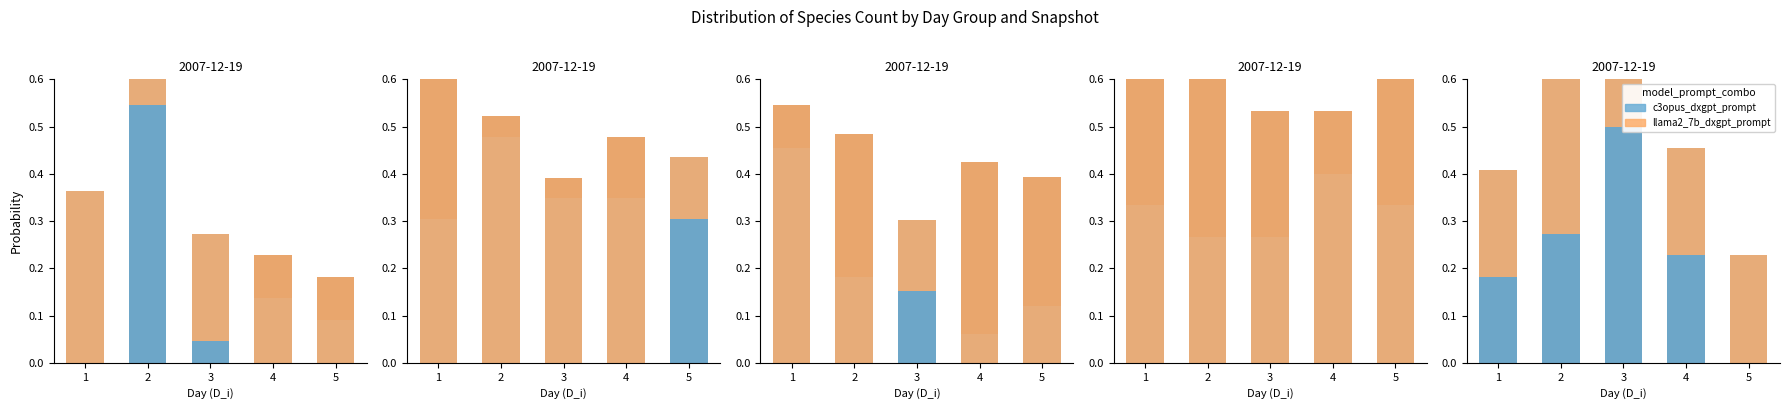

The value of llama2_7b_dxgpt_prompt at 3 is 0.1. True or false?

False